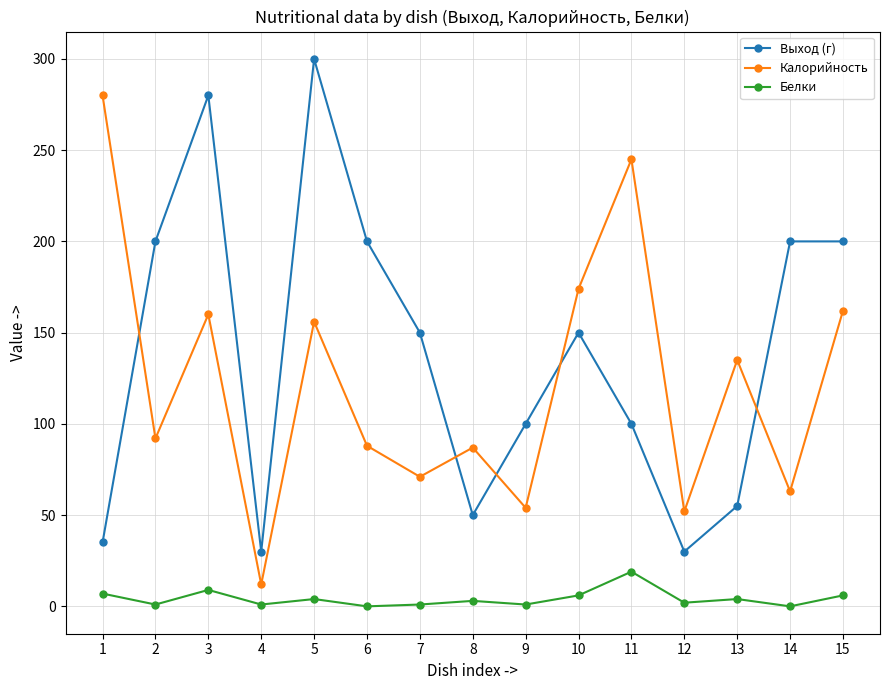

In Калорийность, how many points are lower than both neighbors (excluding endpoints)?

6